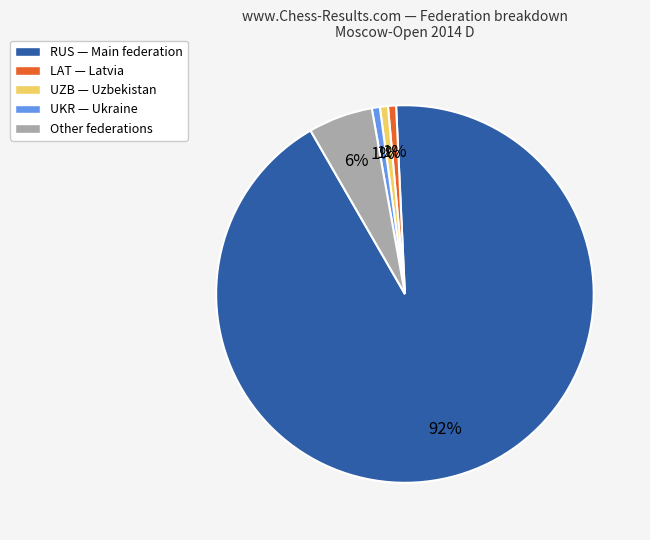

How many slices are in this pie chart?

5